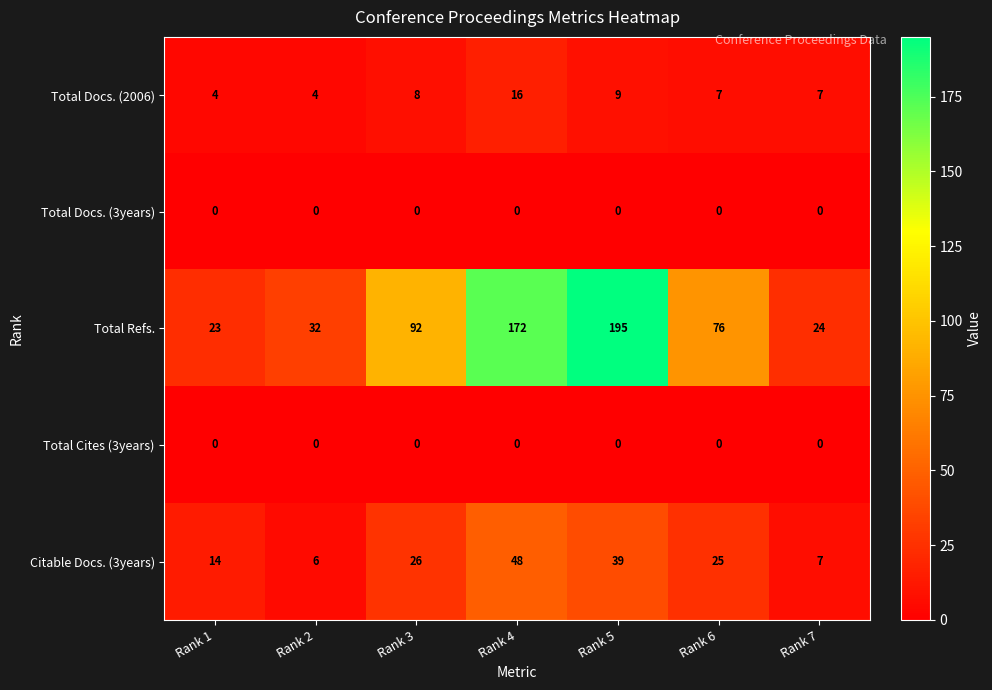

What is the sum of all Total Docs. (2006) values?

55